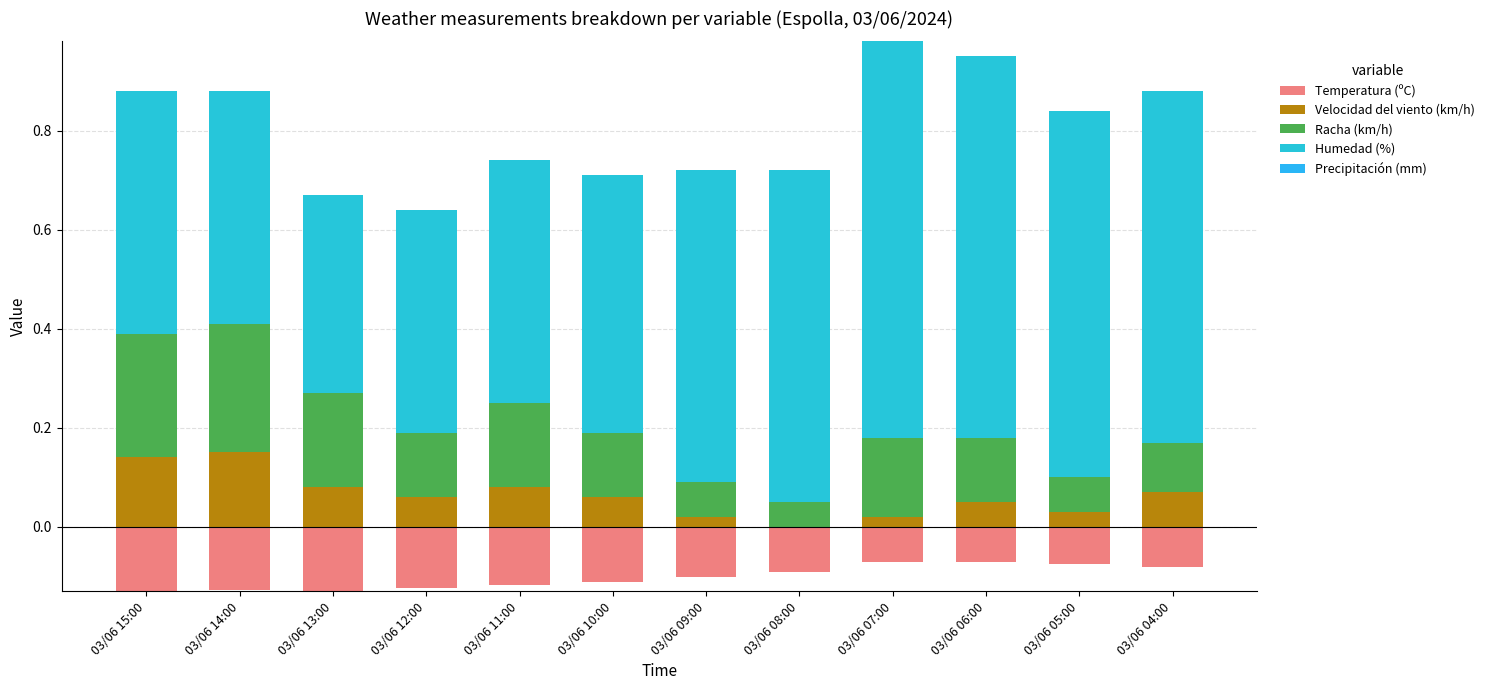

What is the lowest value of the Temperatura (ºC) series?

-0.1